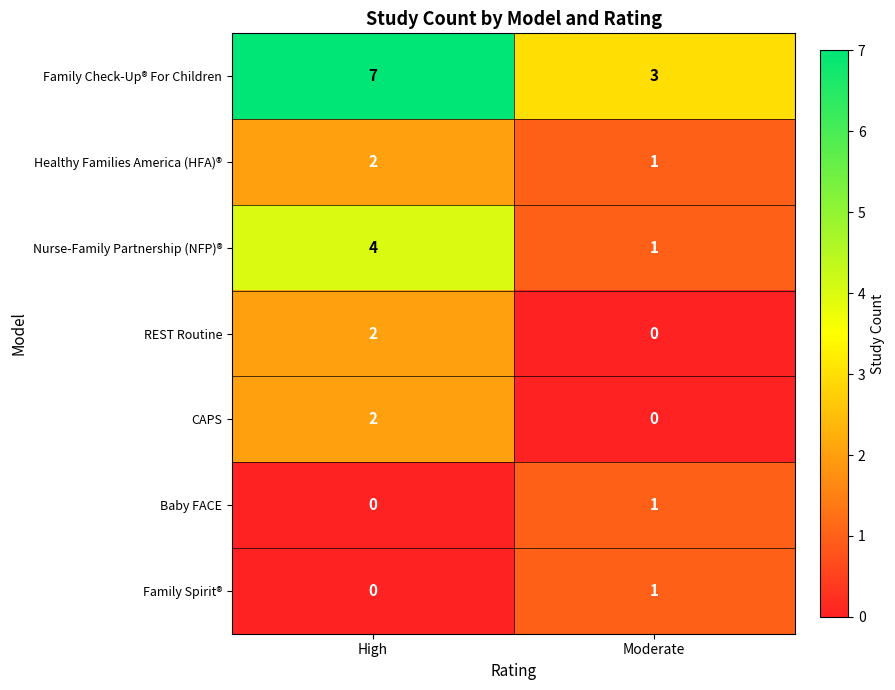

What is the greatest value displayed?

7